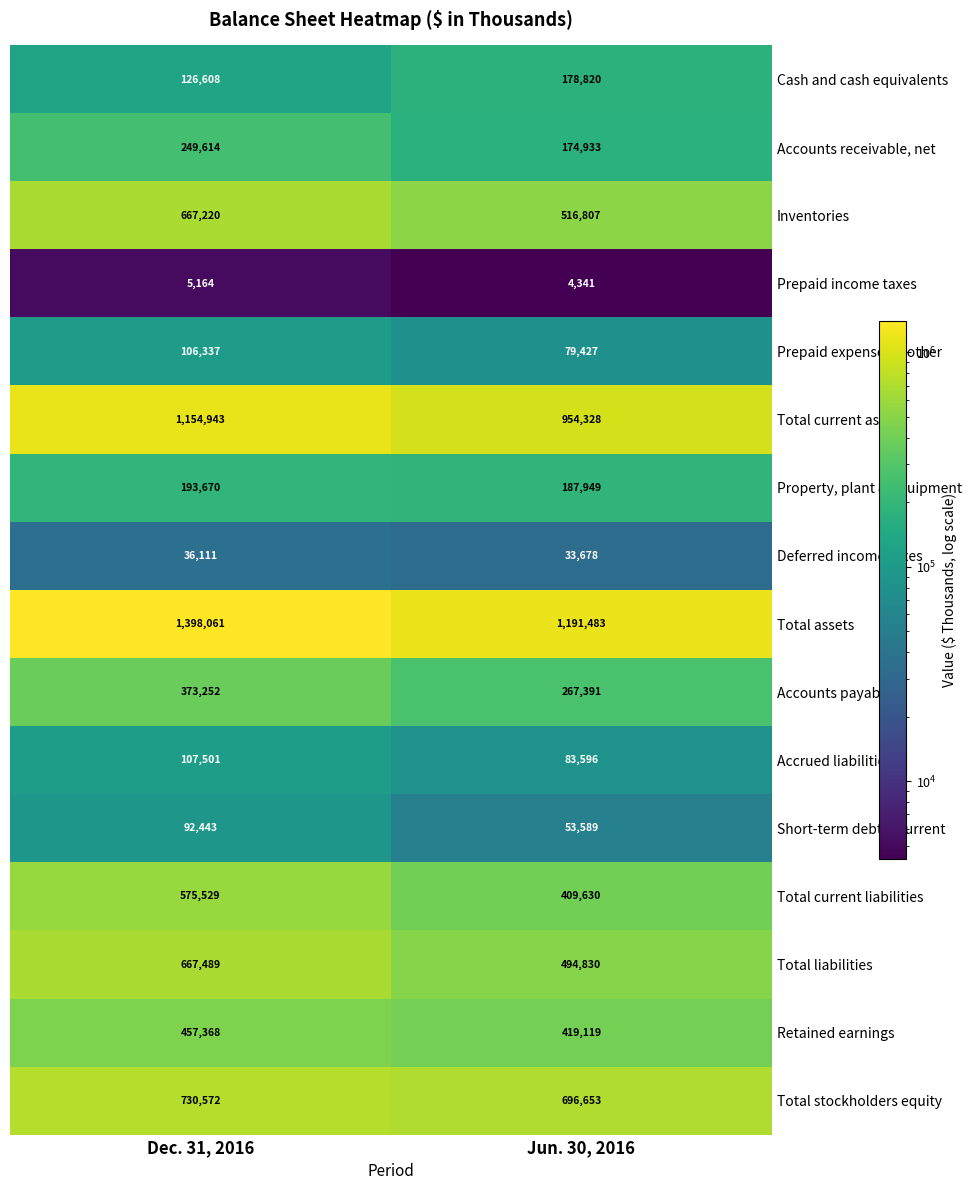

What is the approximate value of Accounts payable at Dec. 31, 2016?

373252